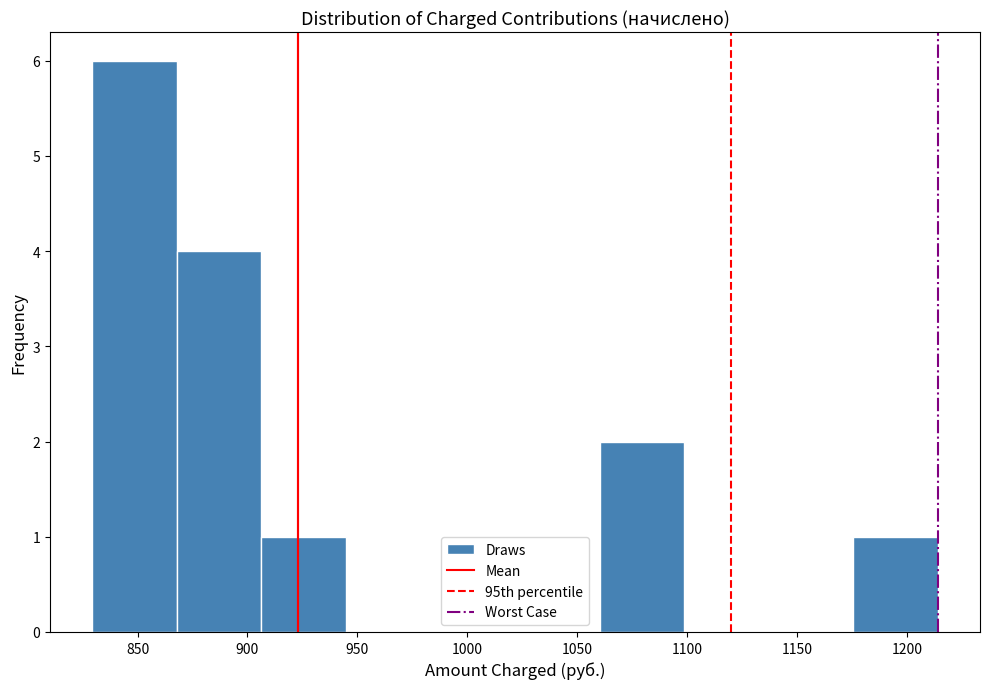

Reading left to right, transcribe this chart: for each bar, give the range it covers on the x-axis and its height. Neither the bar edges nor the heights are printed on the chart, so give them approximately, as read against the axes.

830 to 870: 6
870 to 905: 4
905 to 945: 1
945 to 985: 0
985 to 1020: 0
1020 to 1060: 0
1060 to 1100: 2
1100 to 1135: 0
1135 to 1175: 0
1175 to 1215: 1